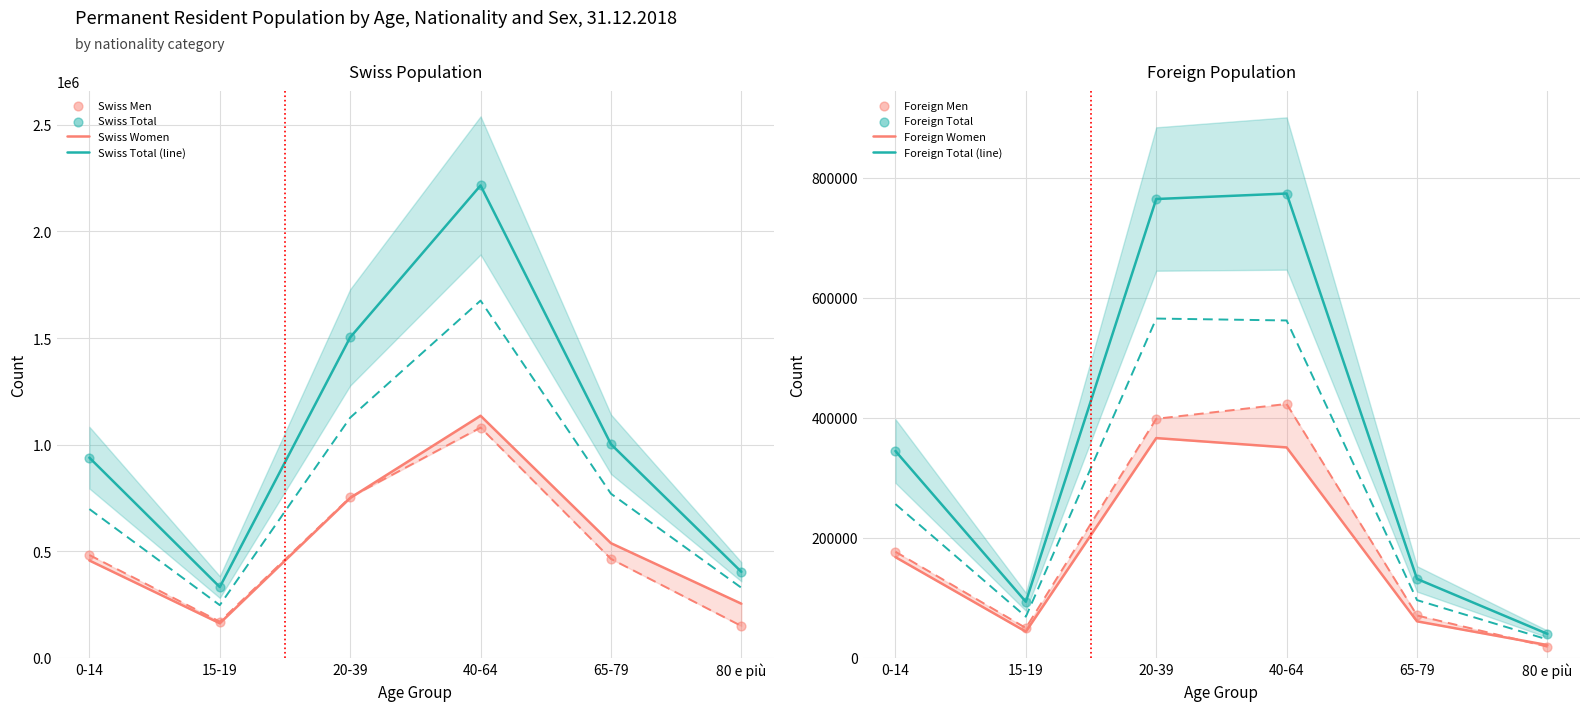

Which series has the largest Y range (max minus min)?

Swiss Total